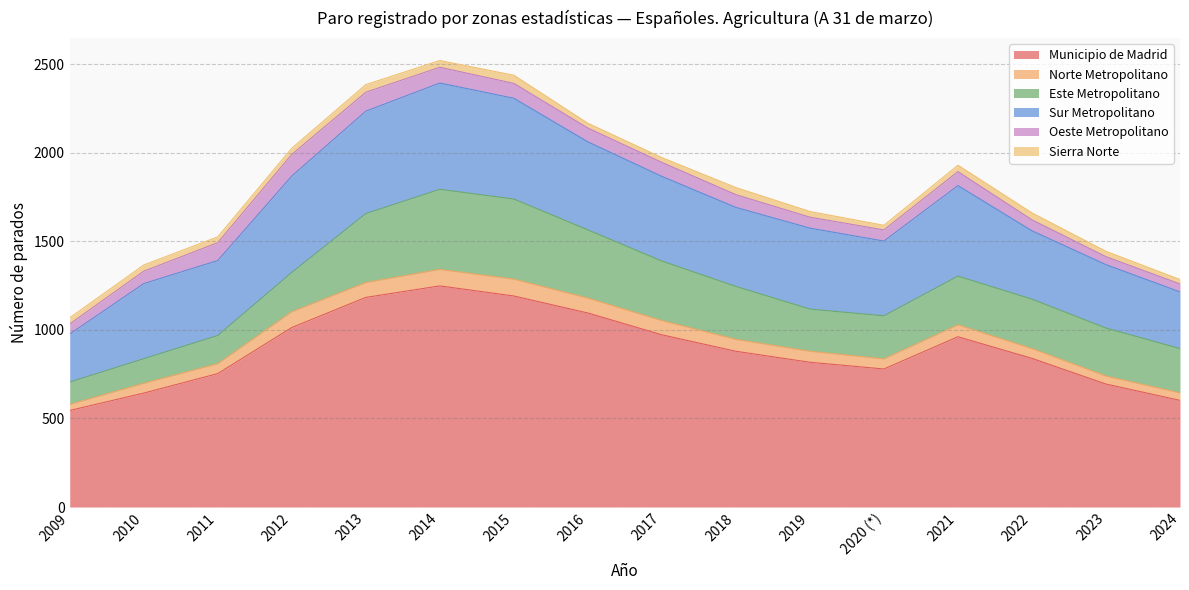

What is the label of the 10th point from the right?

2015